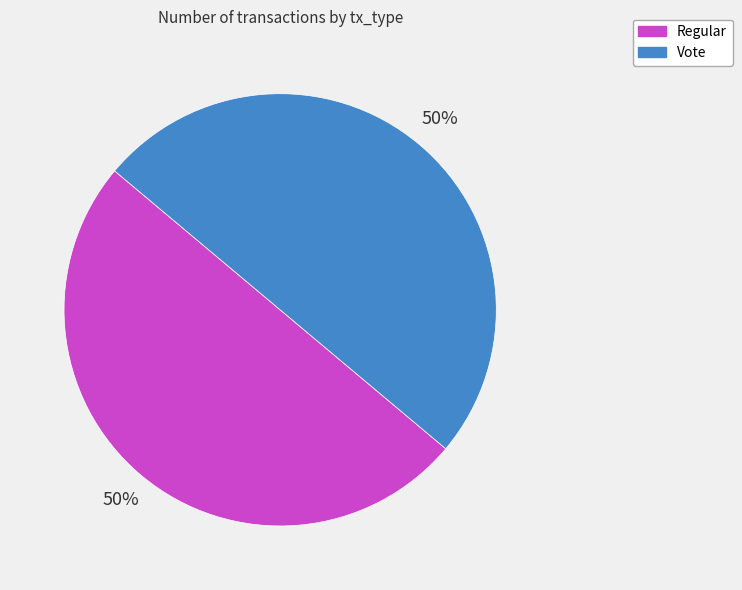

Combined, do Vote and Regular account for over 50%?

Yes